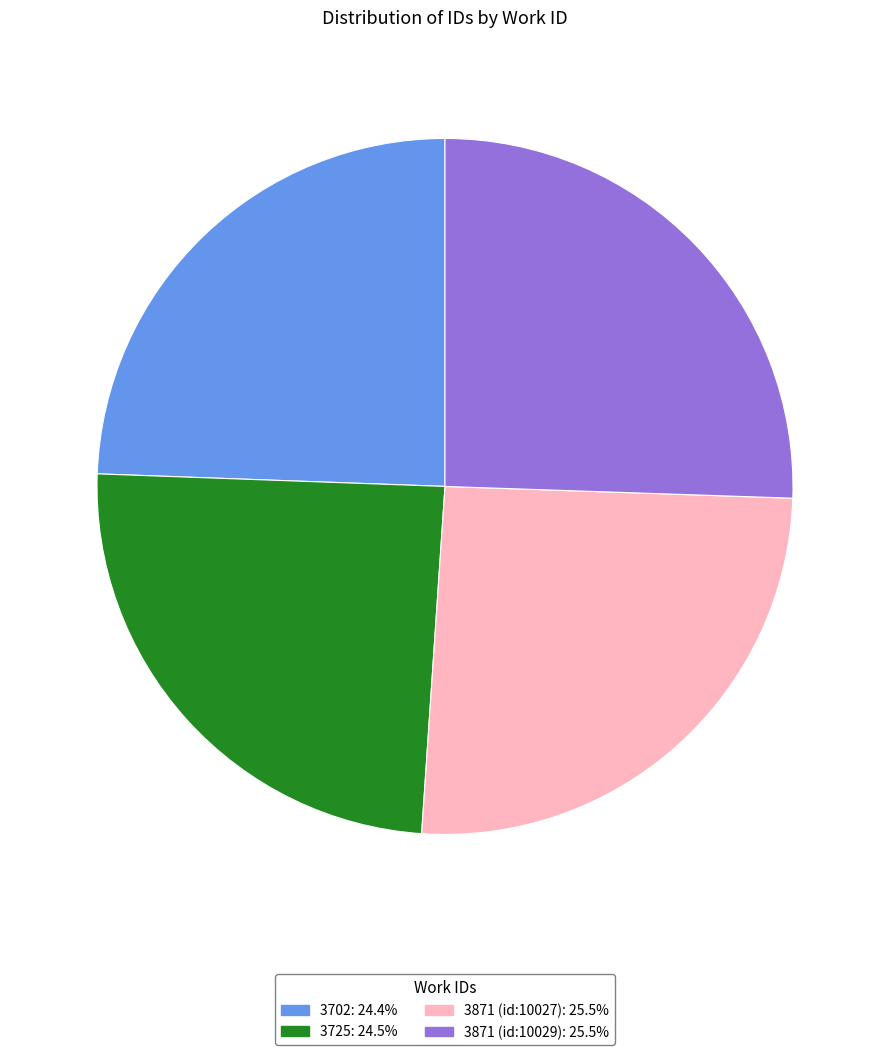

What is the ratio of the value at 3871 (id:10027): 25.5% to the value at 3725: 24.5%?

1.0